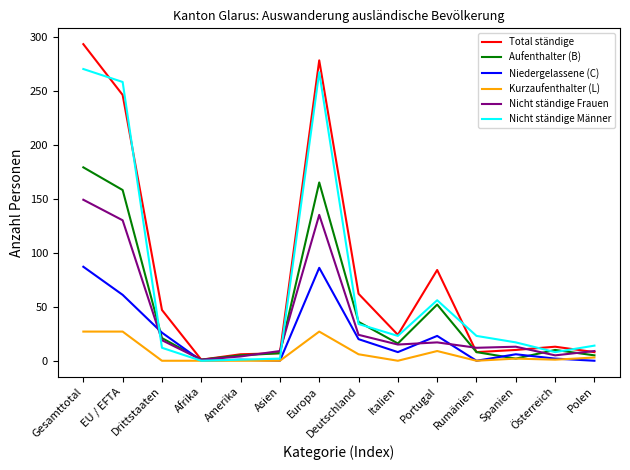

What is the sum of all Aufenthalter (B) values?

665